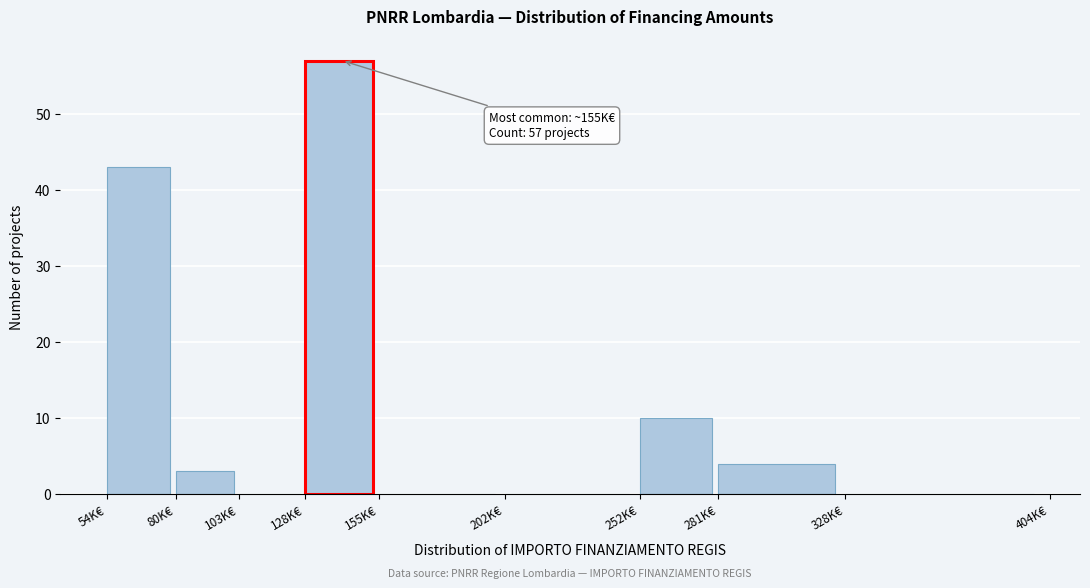

Reading right to left, list all the values displayed in this chart.

328K€=0	281K€=4	252K€=10	202K€=0	155K€=0	128K€=57	103K€=0	80K€=3	54K€=43